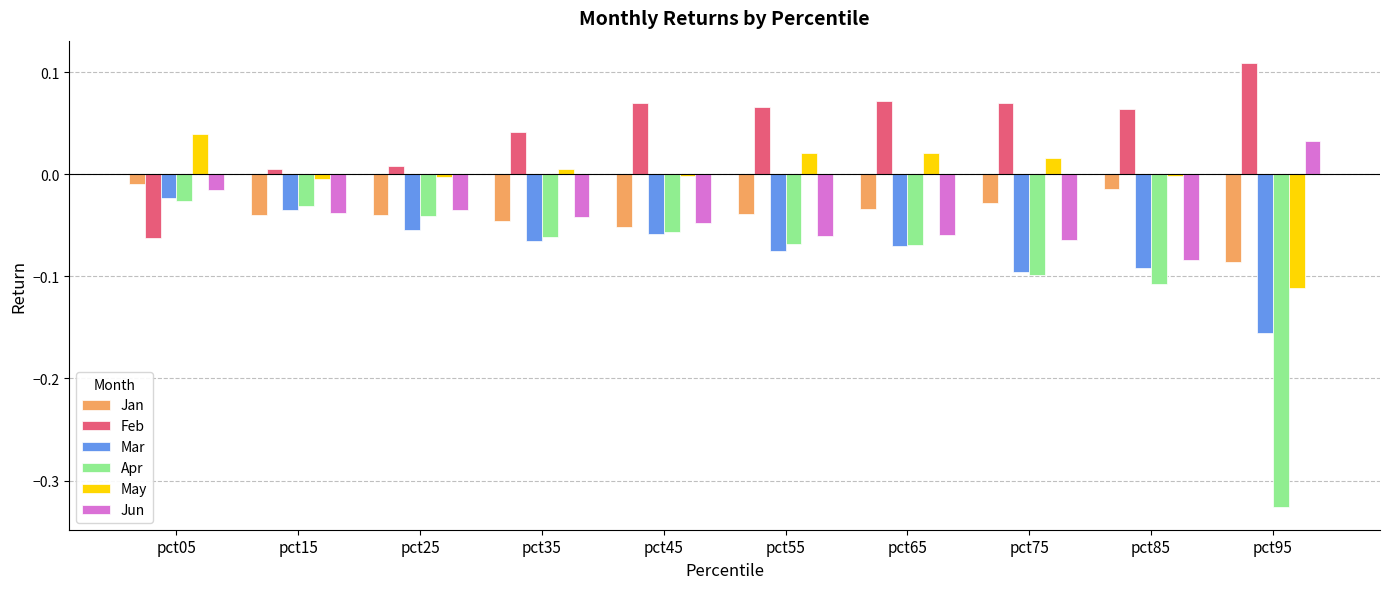

How many categories are shown in the chart?

10